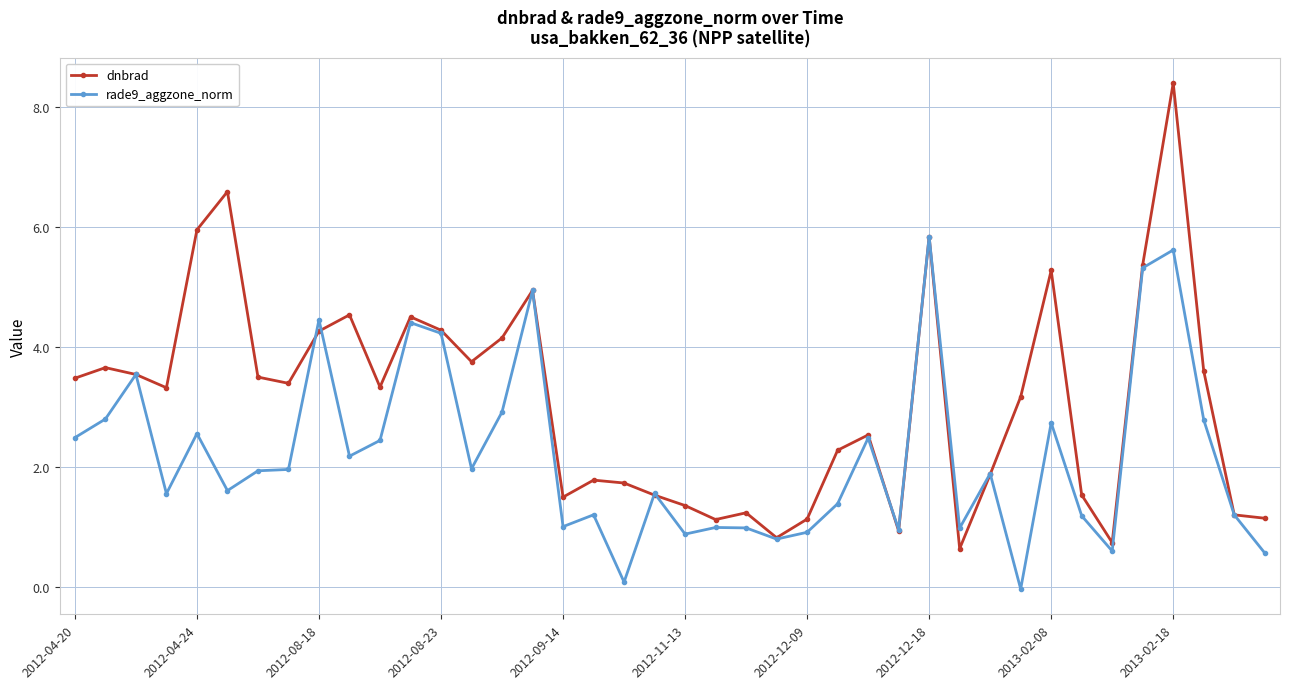

Which series ends up on top after the final intersection of rade9_aggzone_norm and dnbrad?

dnbrad